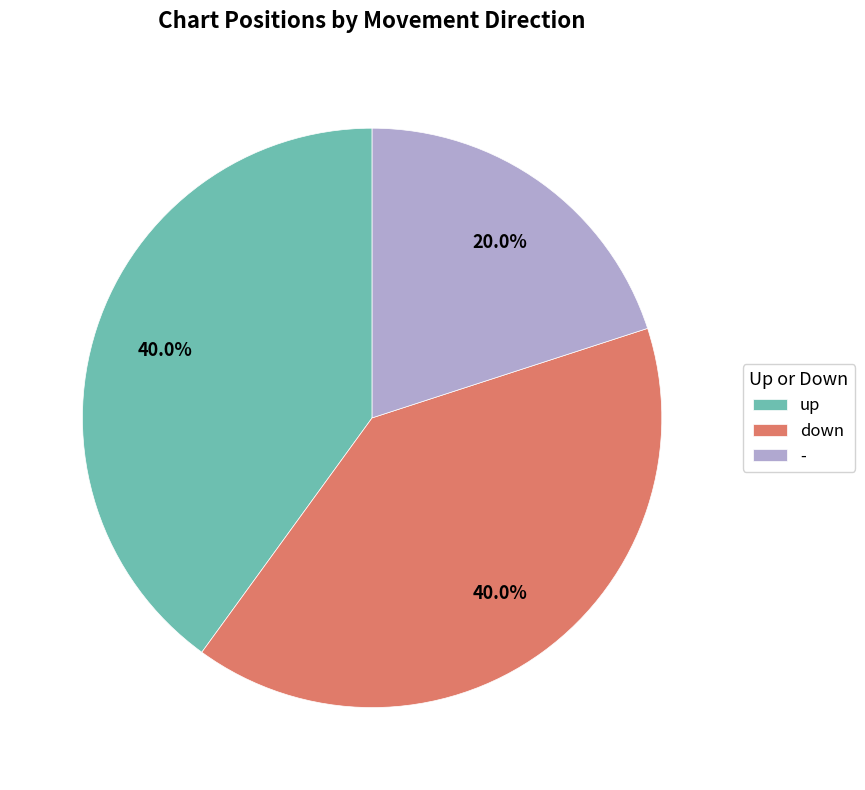

Does down account for over 50% of the chart?

No